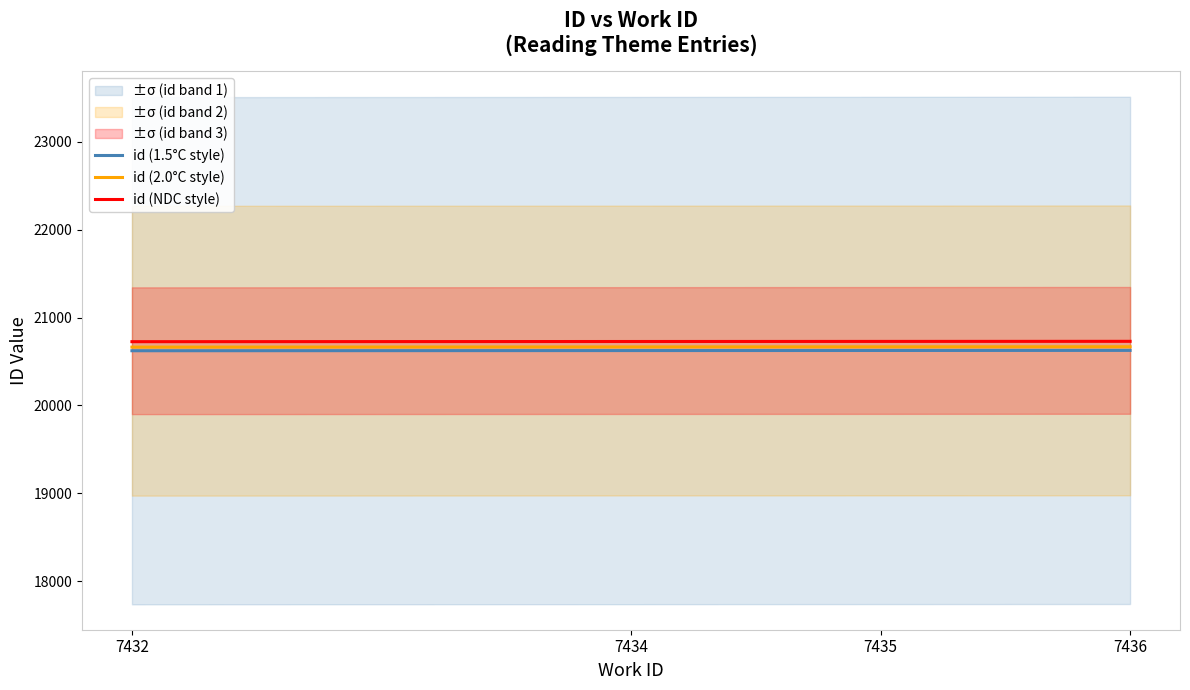

Is this an area chart (filled region under the line)?

No